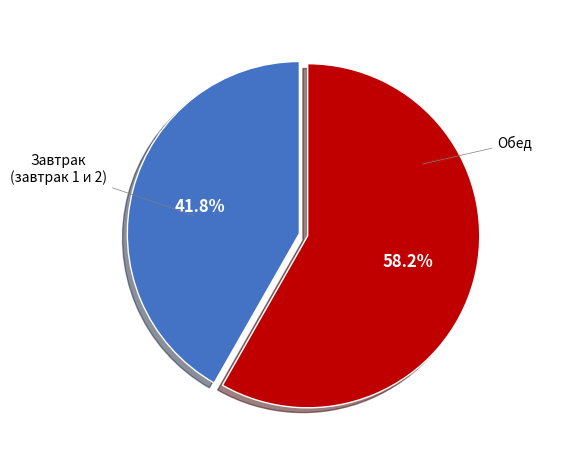

Is there a majority slice in this chart?

Yes